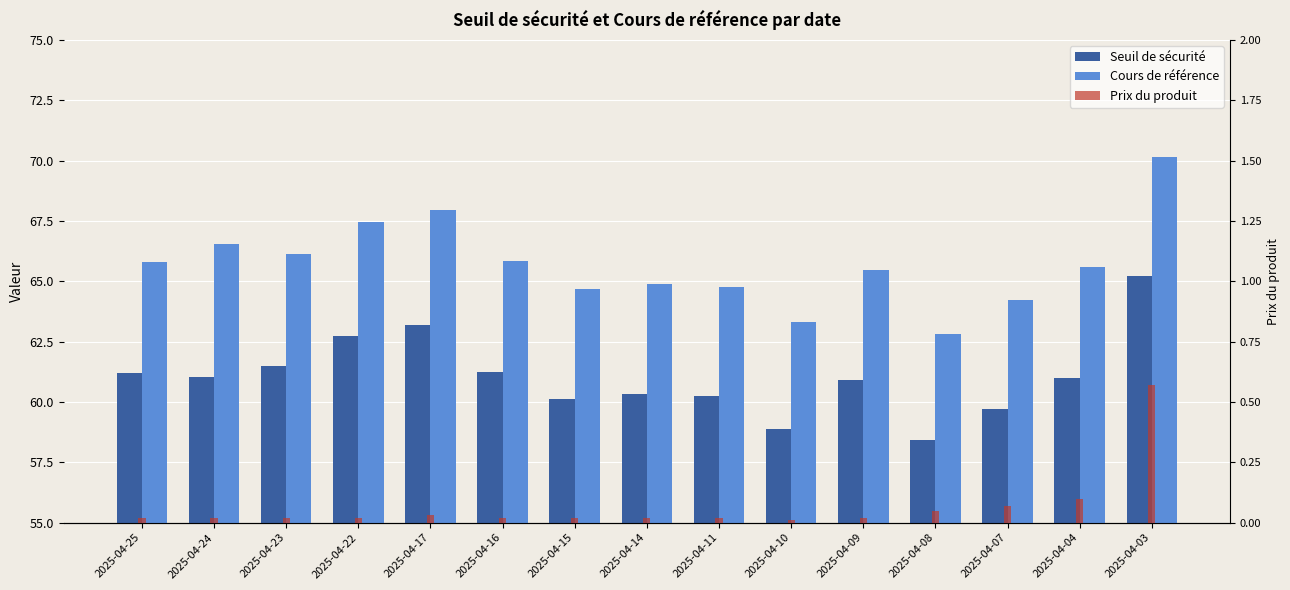

What is the difference between the highest and lowest values at 2025-04-10?

63.3